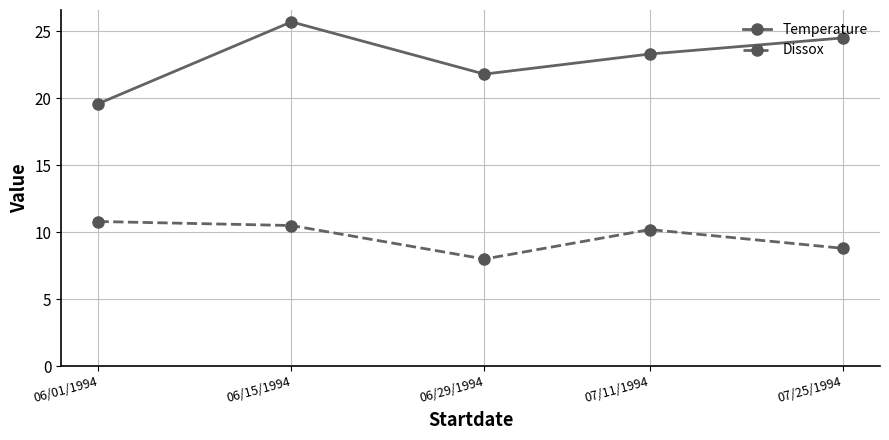

True or false: Temperature has more than 1 points higher than both neighbors.

False